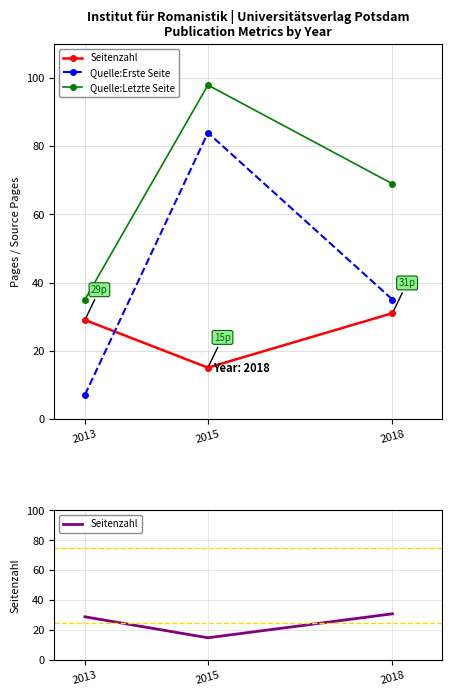

At which label does Seitenzahl reach its minimum?

2015